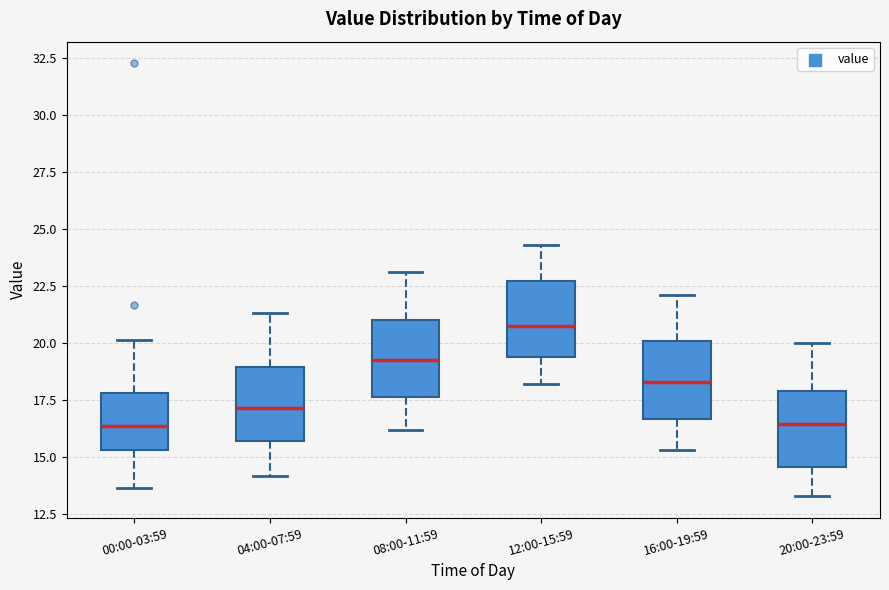

Reading left to right, read every box against the y-axis: the position of its median line, the range the box covers, and the ends of its whiskers. The values are not printed on the chart, so give them approximately, as read against the axis.

00:00-03:59: median 16.5, box 15.5 to 18.0, whiskers 13.5 to 20.0
04:00-07:59: median 17.0, box 15.5 to 19.0, whiskers 14.0 to 21.5
08:00-11:59: median 19.5, box 17.5 to 21.0, whiskers 16.0 to 23.0
12:00-15:59: median 21.0, box 19.5 to 22.5, whiskers 18.0 to 24.5
16:00-19:59: median 18.5, box 16.5 to 20.0, whiskers 15.5 to 22.0
20:00-23:59: median 16.5, box 14.5 to 18.0, whiskers 13.5 to 20.0